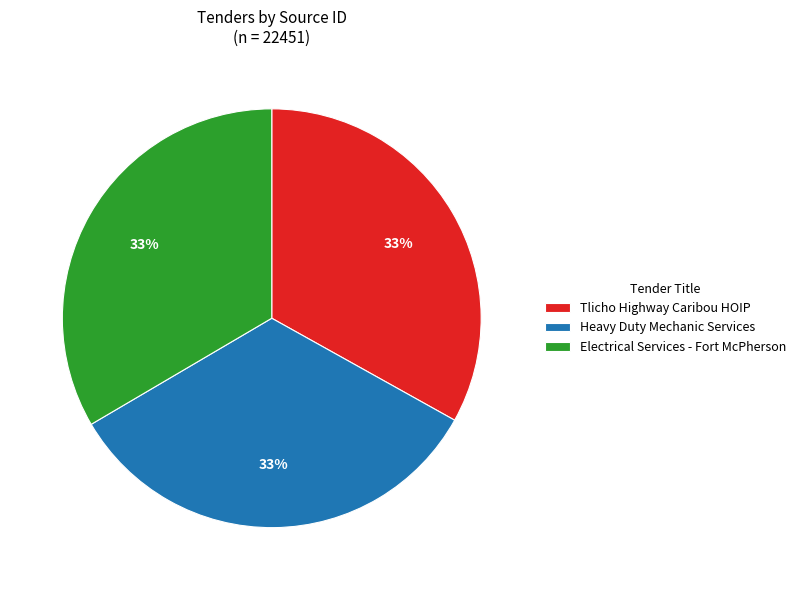

How many segments does this pie chart have?

3